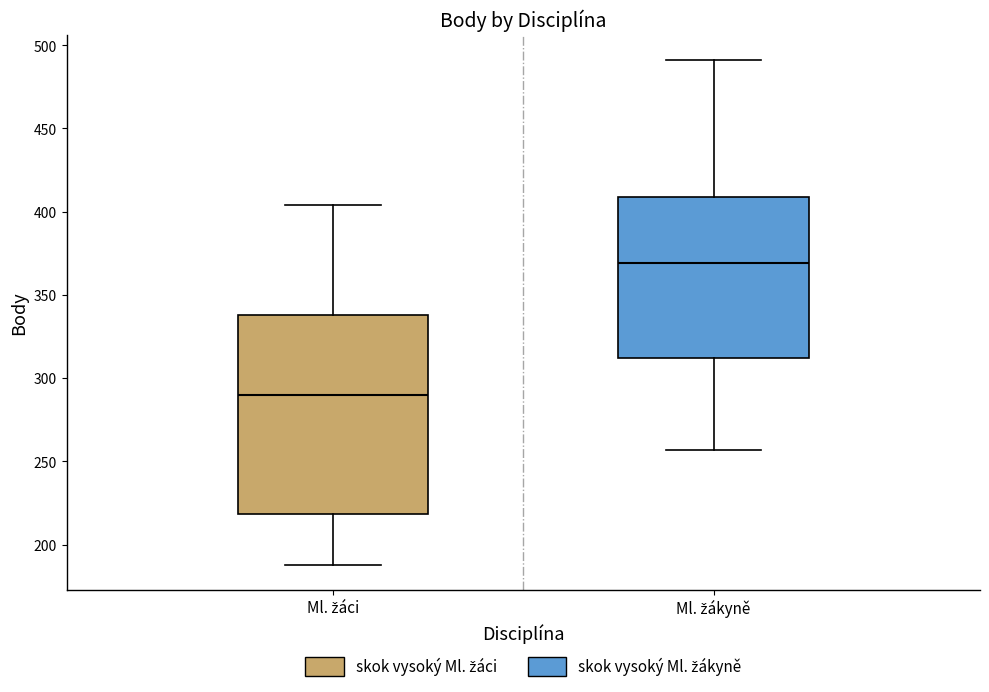

Reading left to right, read every box against the y-axis: the position of its median line, the range the box covers, and the ends of its whiskers. The values are not printed on the chart, so give them approximately, as read against the axis.

Ml. žáci: median 290, box 220 to 340, whiskers 190 to 405
Ml. žákyně: median 370, box 310 to 410, whiskers 255 to 490